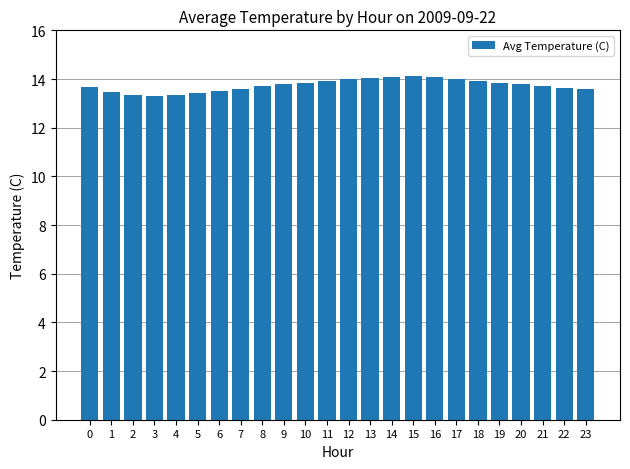

What is the greatest value displayed?

14.1